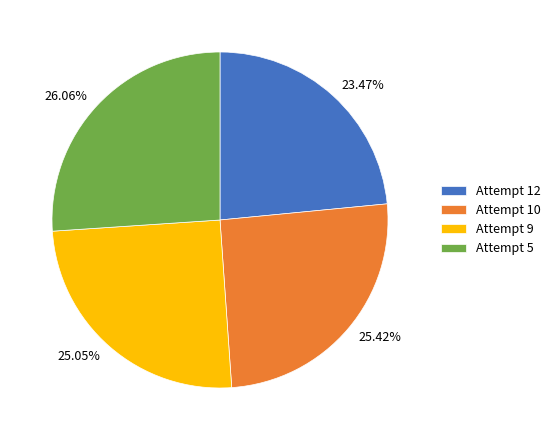

Which category has the biggest portion of the pie?

Attempt 5